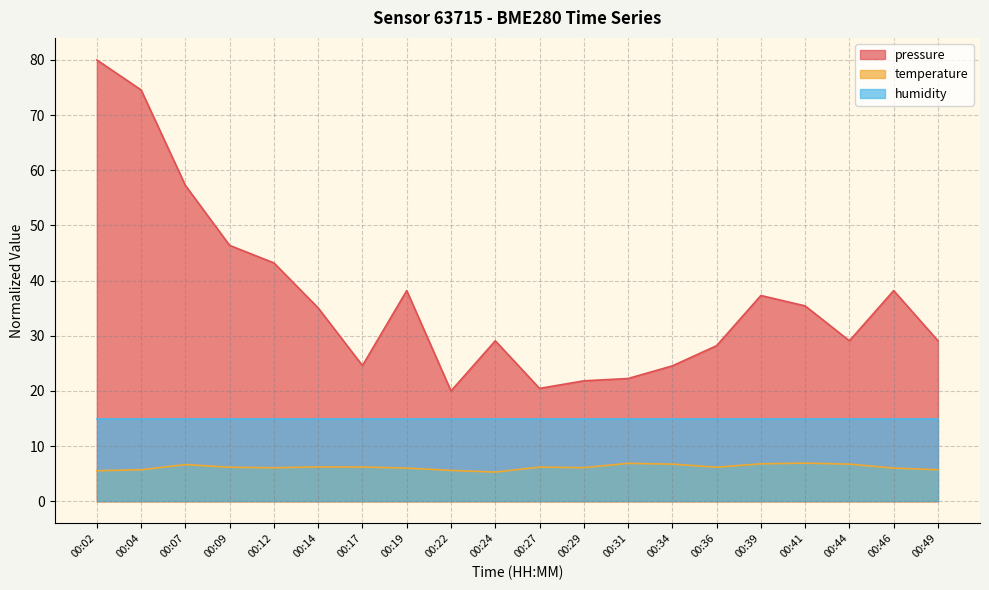

What is the smallest value displayed?

5.3